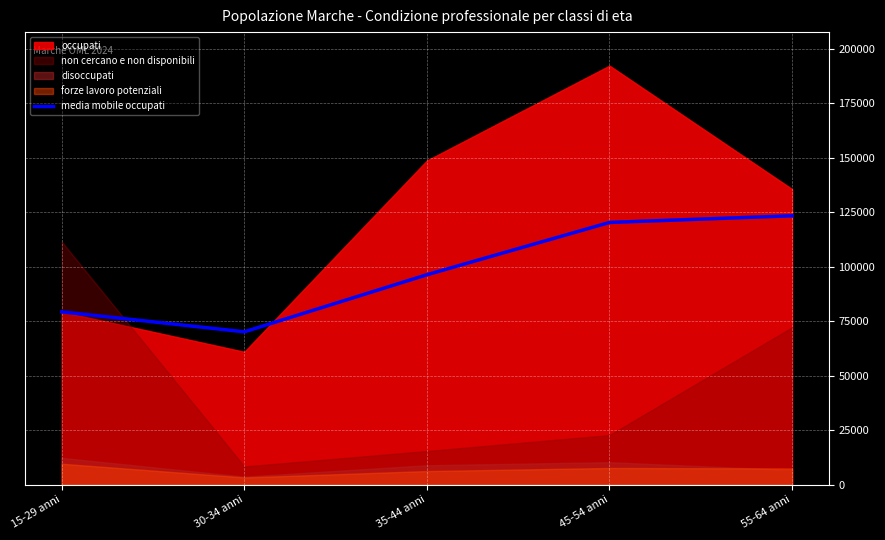

What is the average value?

97919.5